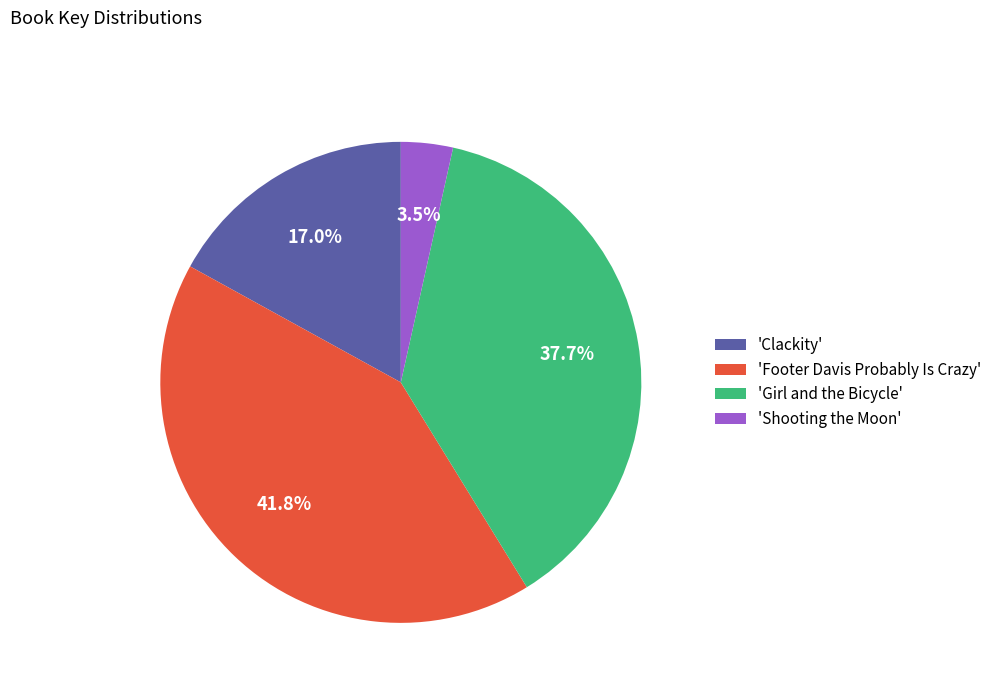

Rank the categories by value from highest to lowest.

'Footer Davis Probably Is Crazy', 'Girl and the Bicycle', 'Clackity', 'Shooting the Moon'